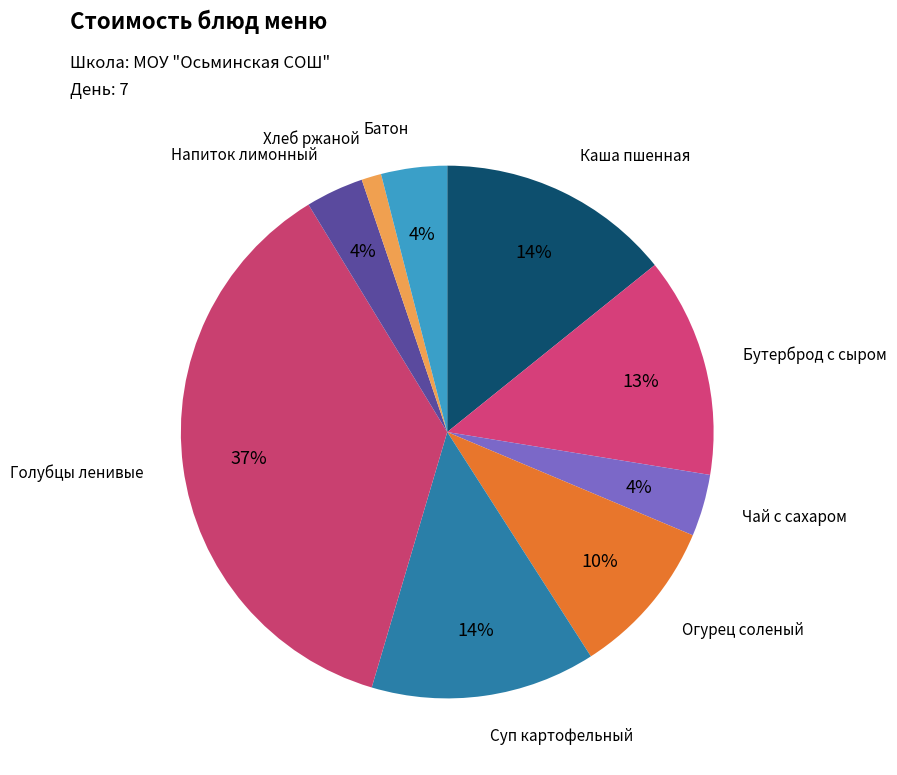

What is the ratio of the value at Напиток лимонный to the value at Огурец соленый?

0.4